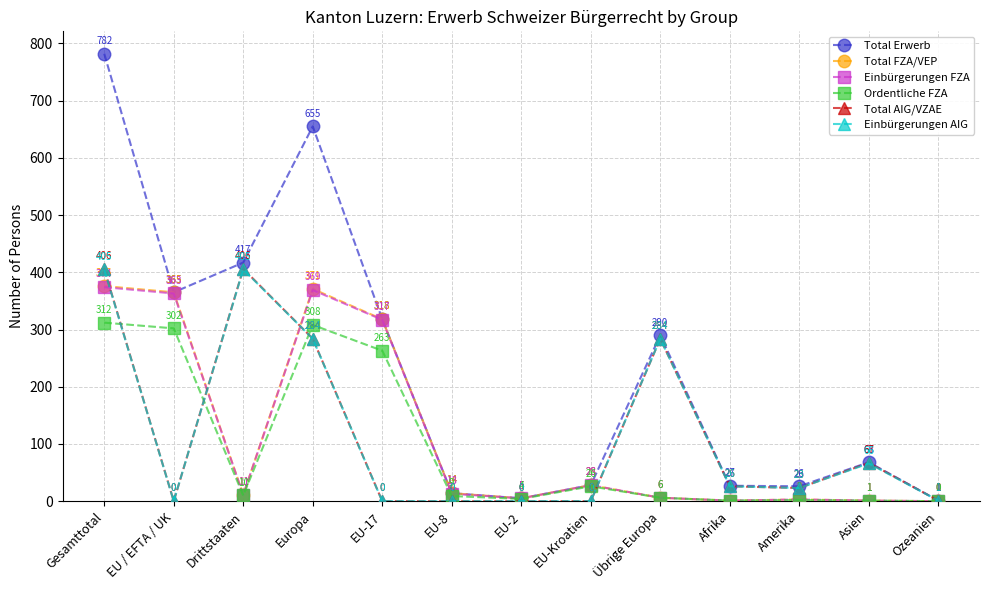

Which series has the largest total across all categories?

Total Erwerb